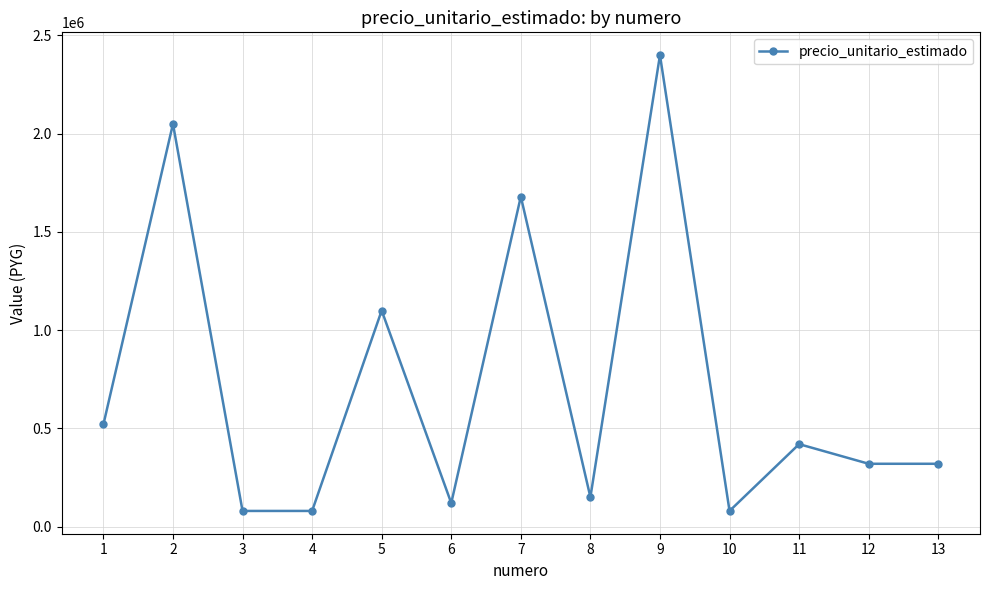

What is the value of the 6th point from the left?

120000